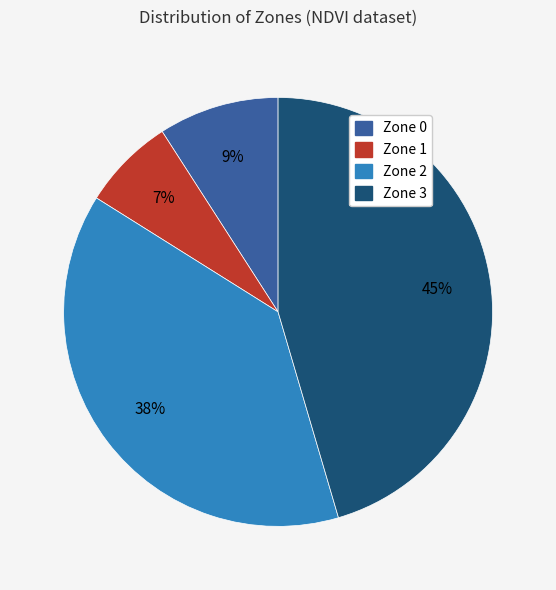

To the nearest percent, what is the difference between the Zone 3 and Zone 2 slice percentages?

7%